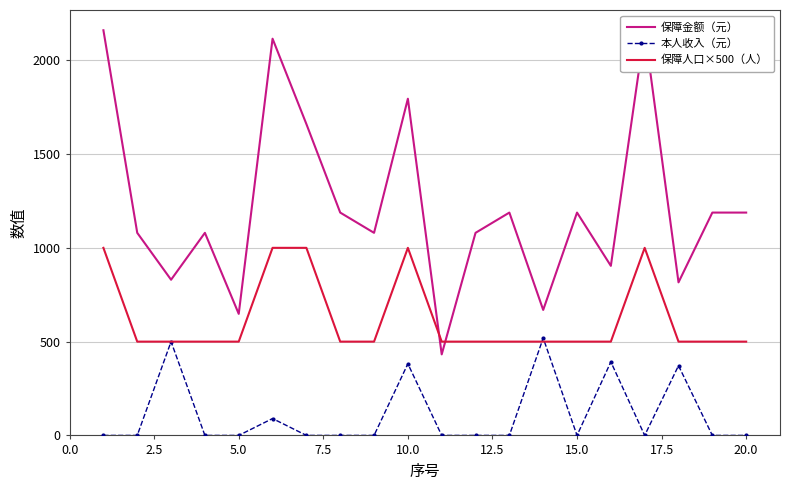

What is the maximum value for 保障人口×500（人）?

1000